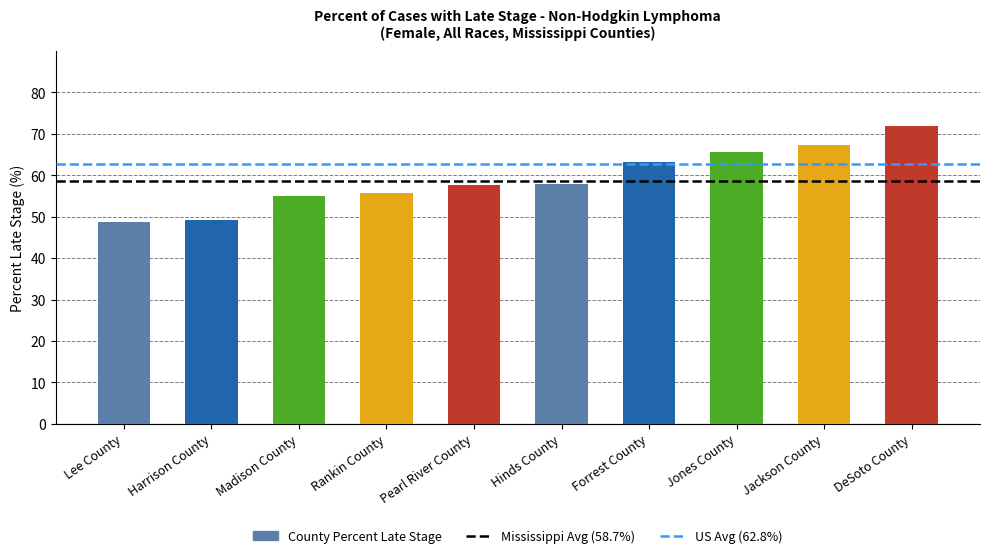

The chart shows a value of 71.9 at DeSoto County. True or false?

True